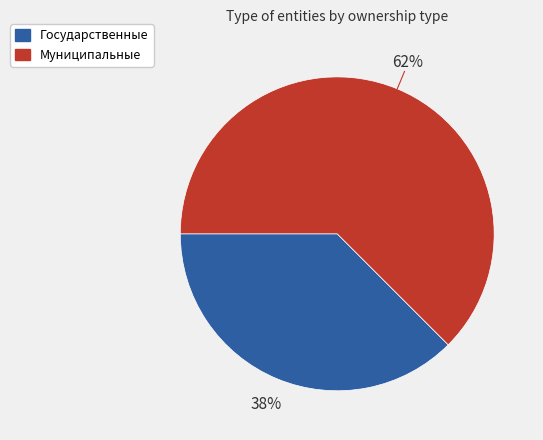

Does any single category account for the majority?

Yes